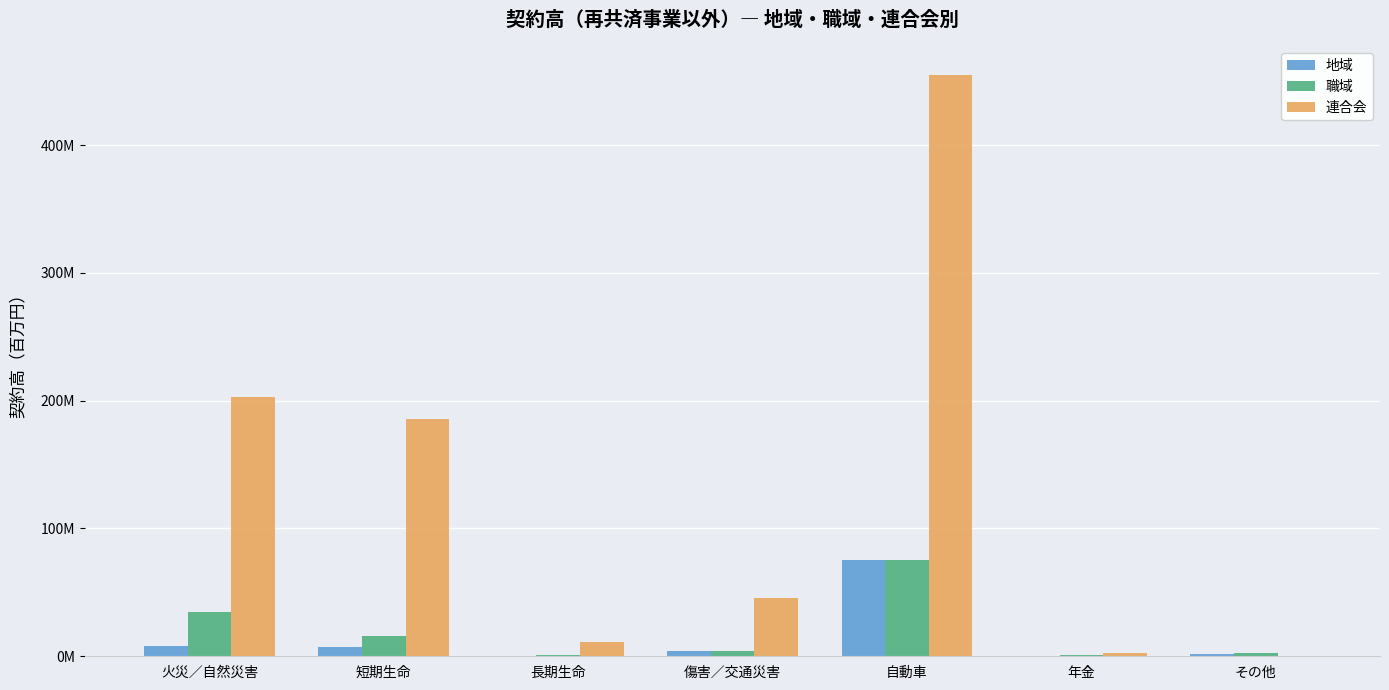

Are the bars grouped side by side (vs. stacked)?

Yes